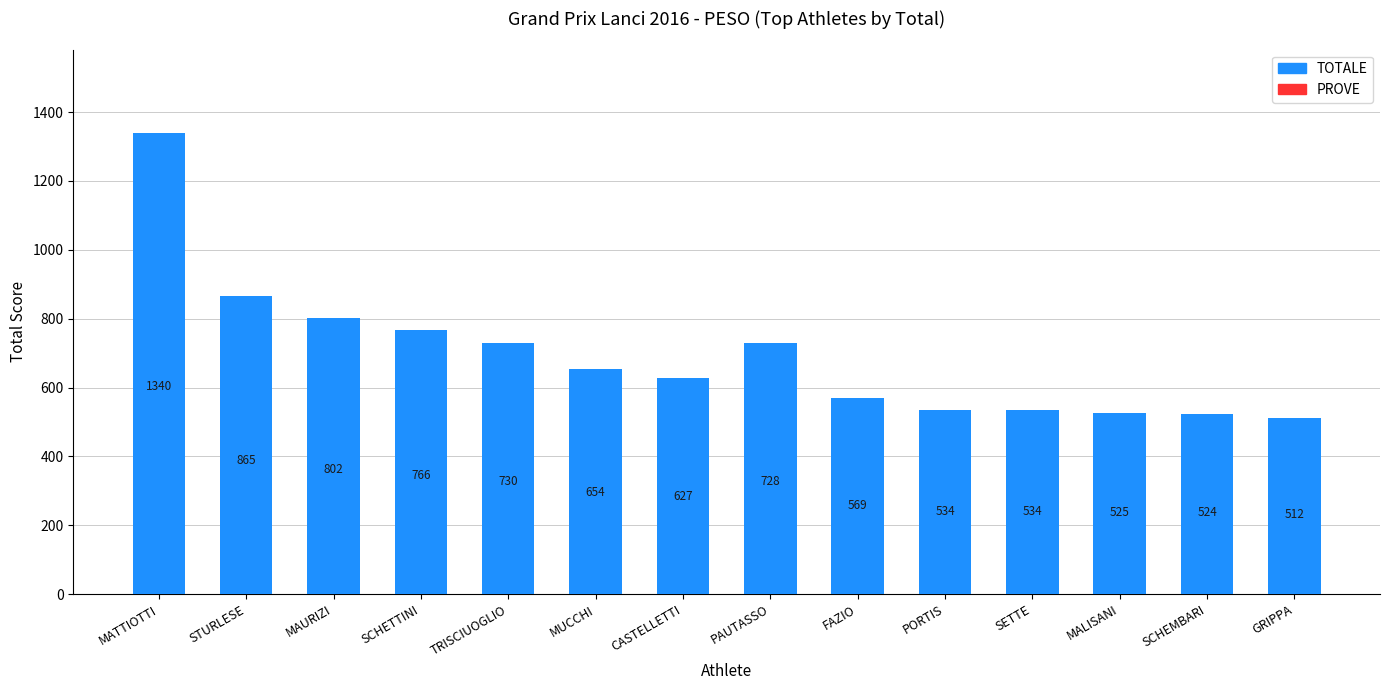

What is the smallest value displayed?

512